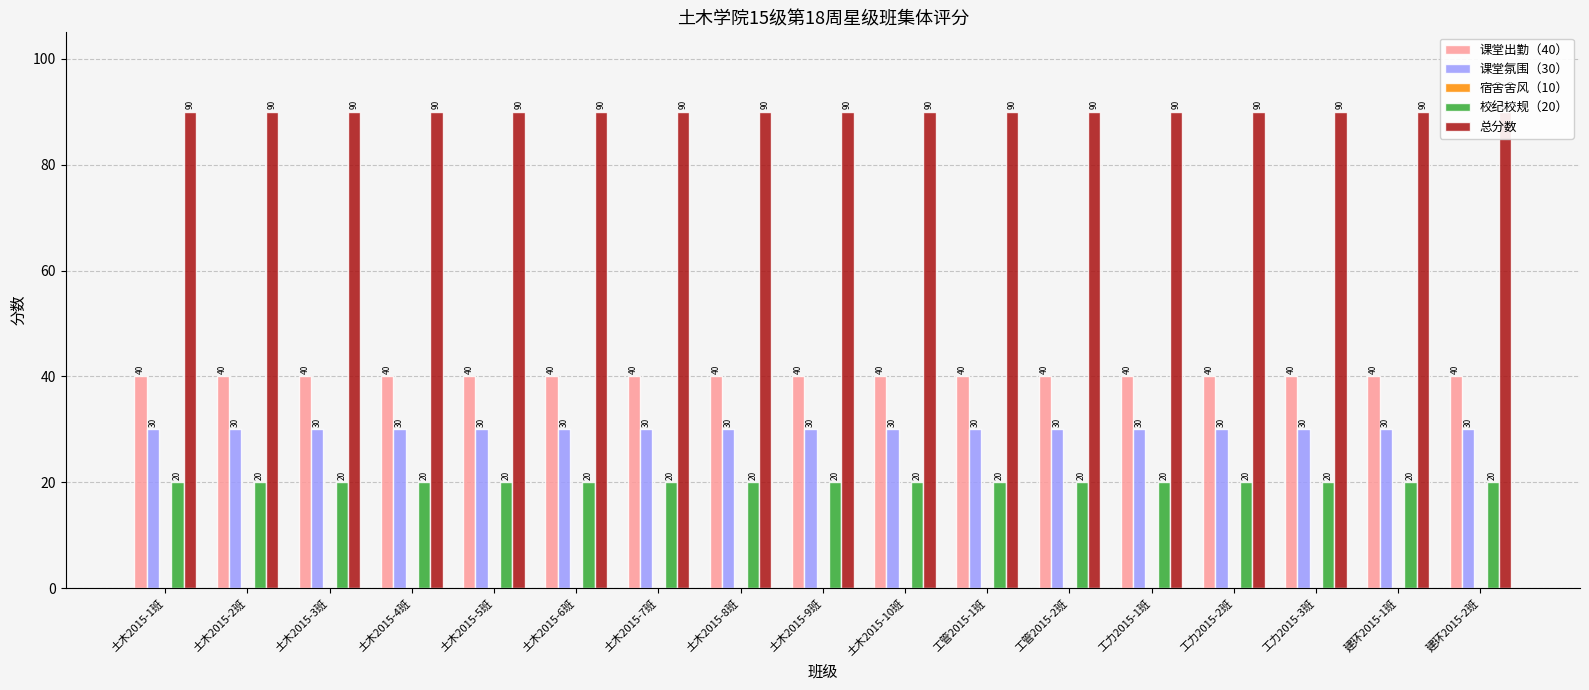

At which category is the sum across all series the highest?

土木2015-1班